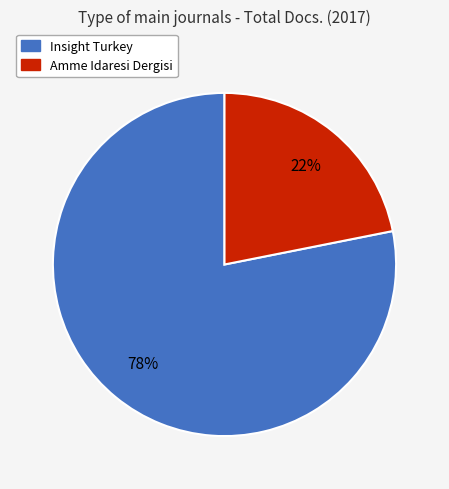

Which has a higher value, Amme Idaresi Dergisi or Insight Turkey?

Insight Turkey